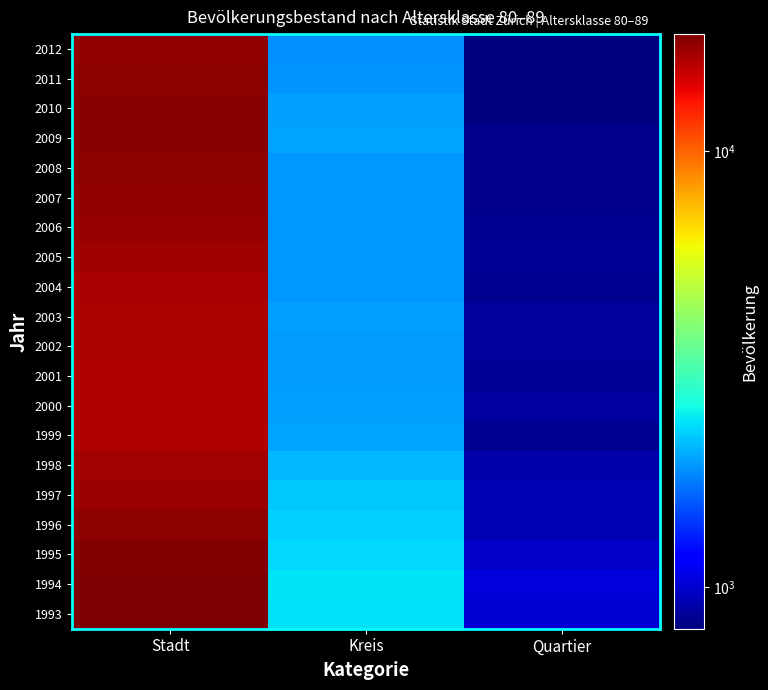

Which has a higher value, Quartier or Stadt?

Stadt